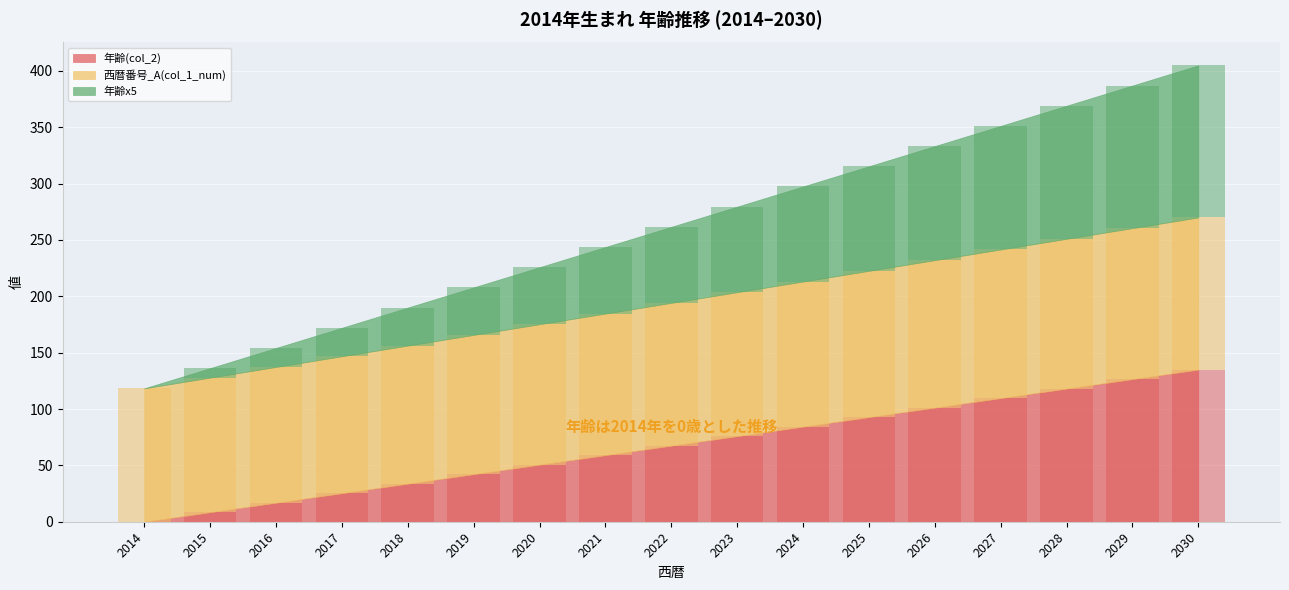

Which label corresponds to the smallest value in the chart?

2014